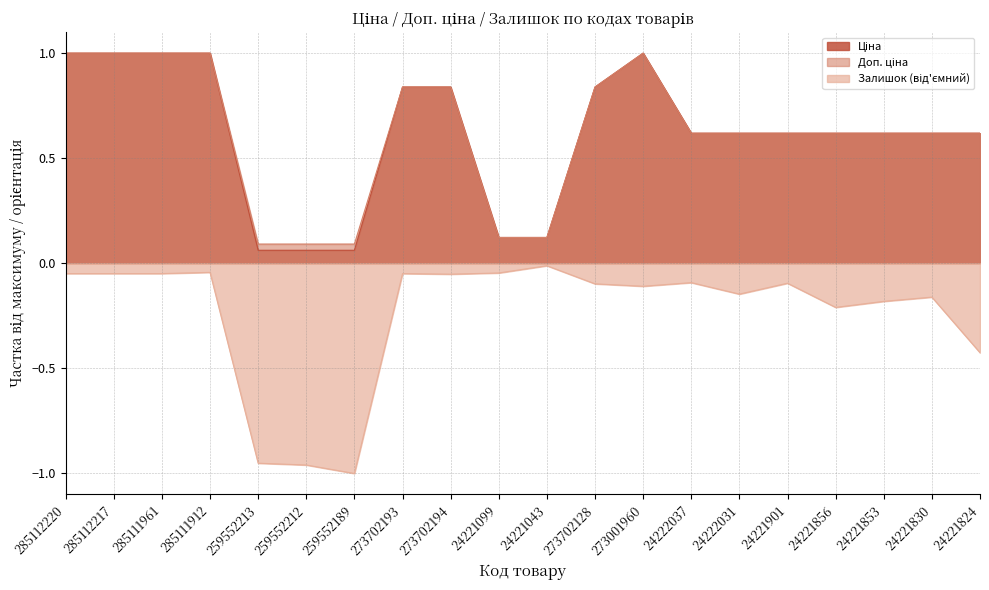

What is the sum of the Ціна values at 285112217 and 24221853?

1.6